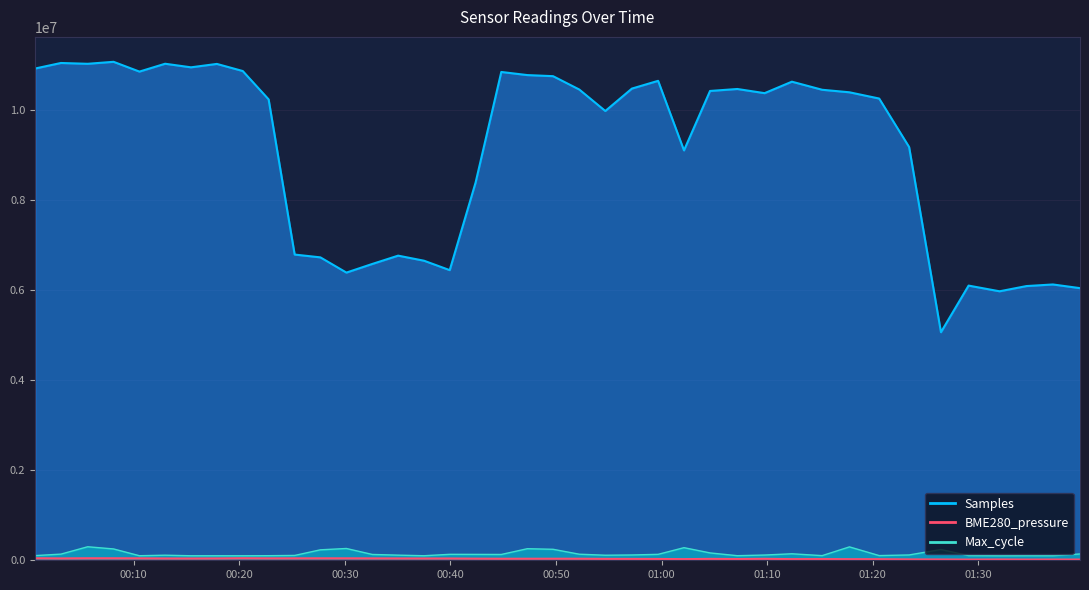

True or false: Samples has a value of 11033949.9 at 2022/10/23 00:03:07.

True